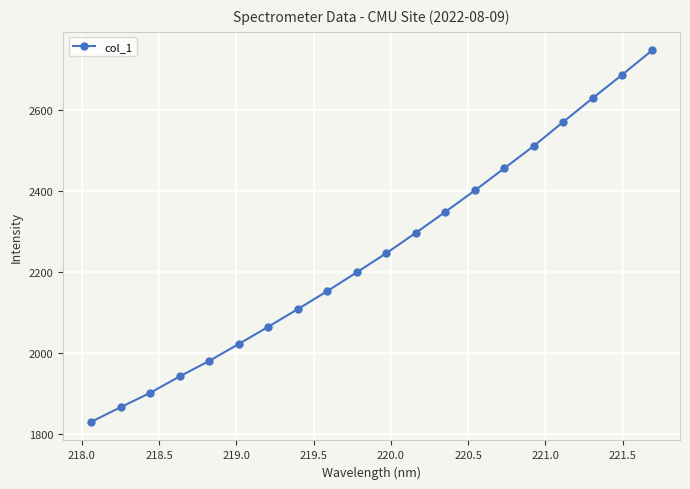

True or false: the data has more than 1 interior local peaks.

False